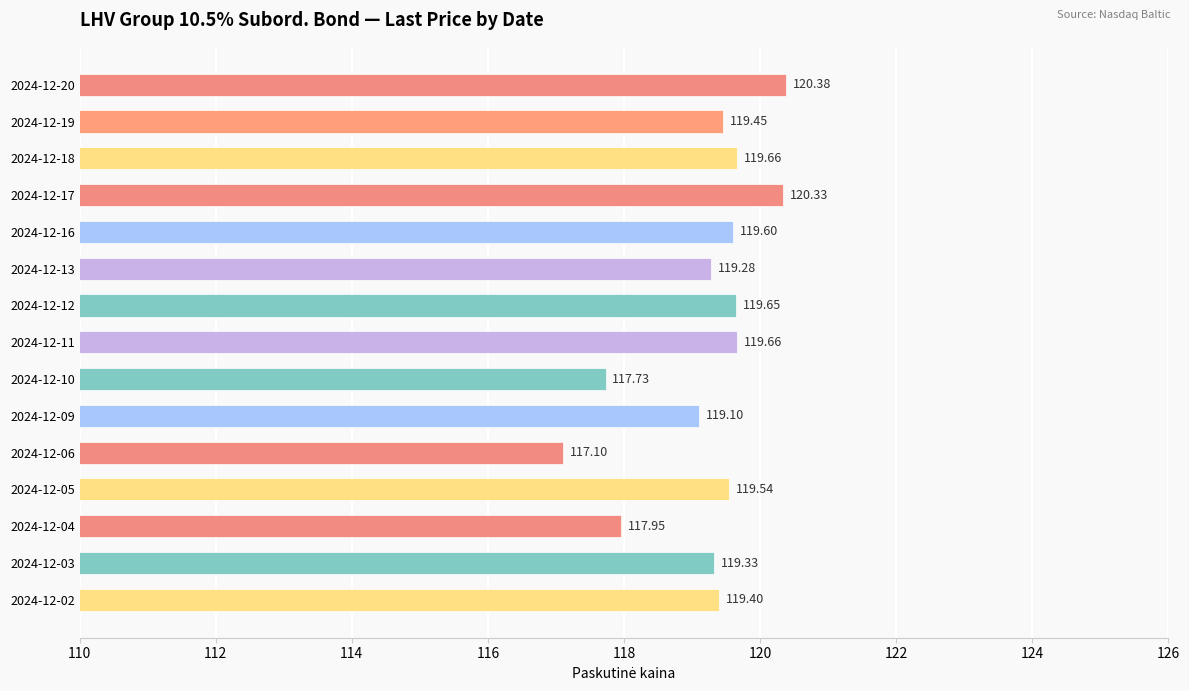

Between 2024-12-10 and 2024-12-02, which is larger?

2024-12-02